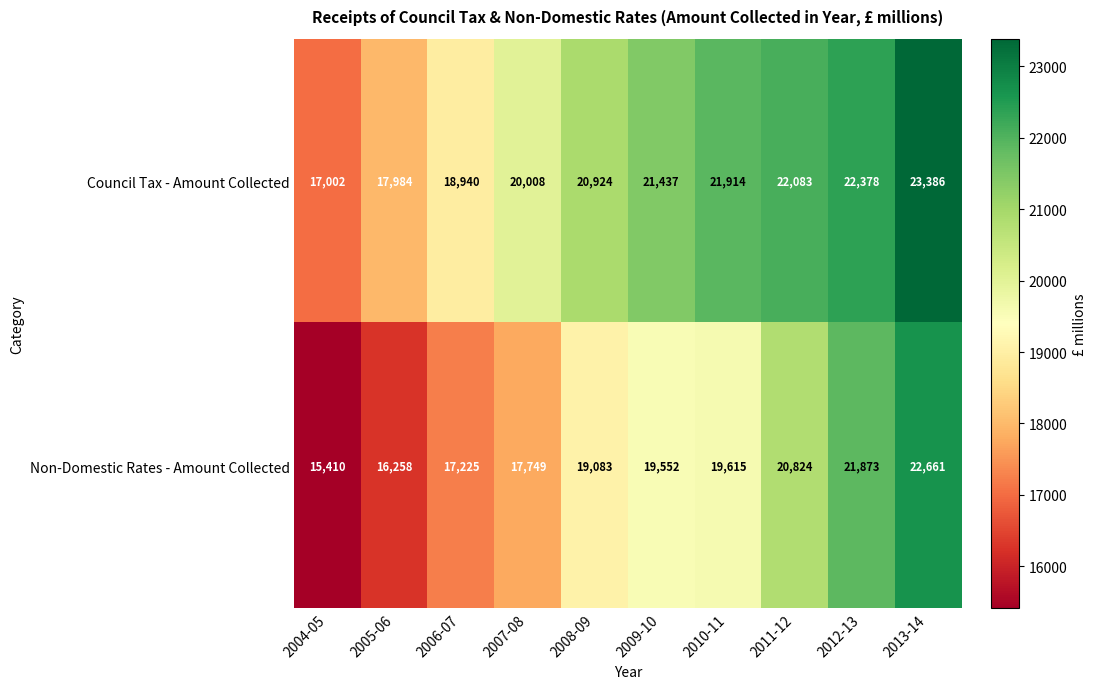

Is it true that Council Tax - Amount Collected equals 21437 at 2009-10?

True